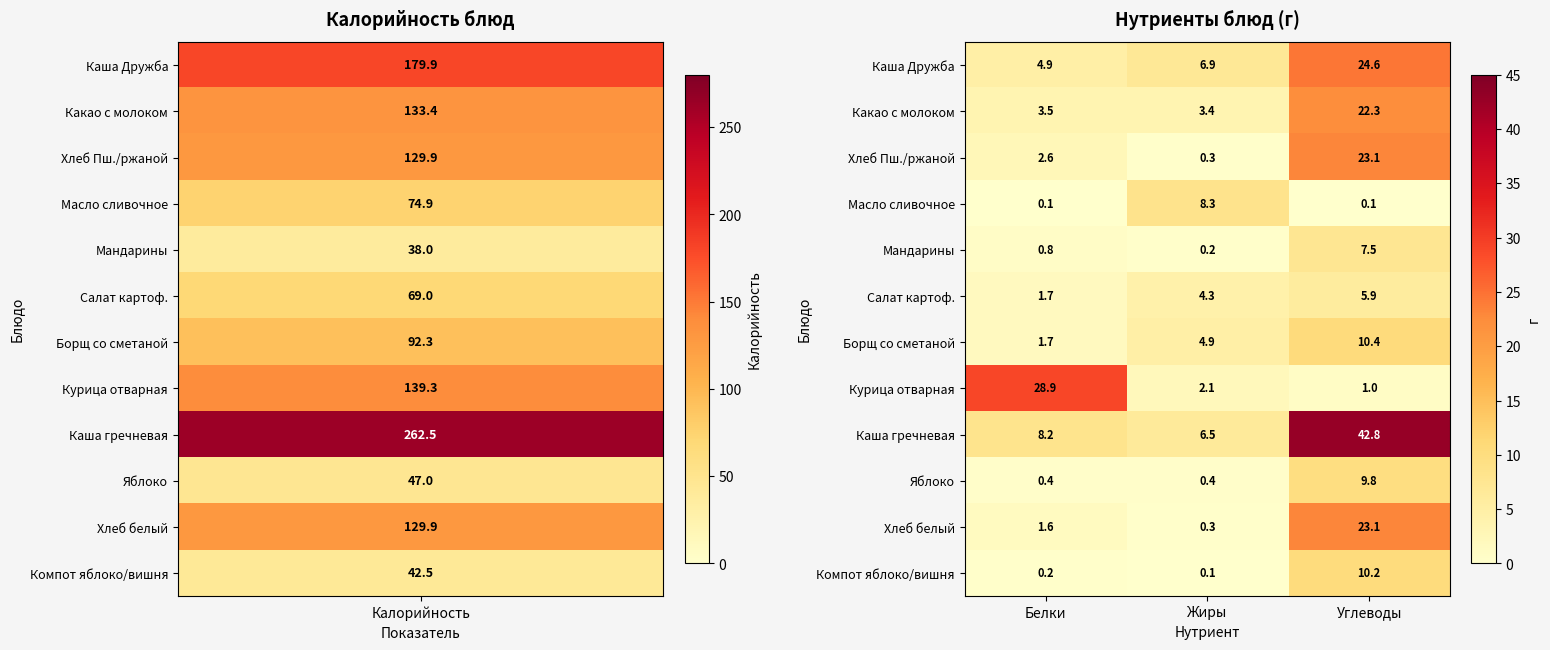

Which series has the widest spread of values?

Каша гречневая